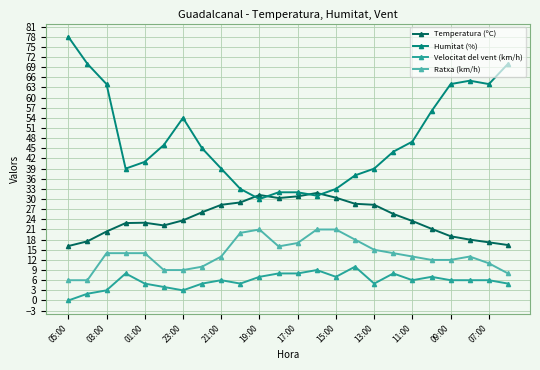

True or false: Ratxa (km/h) has more than 0 interior local peaks.

True